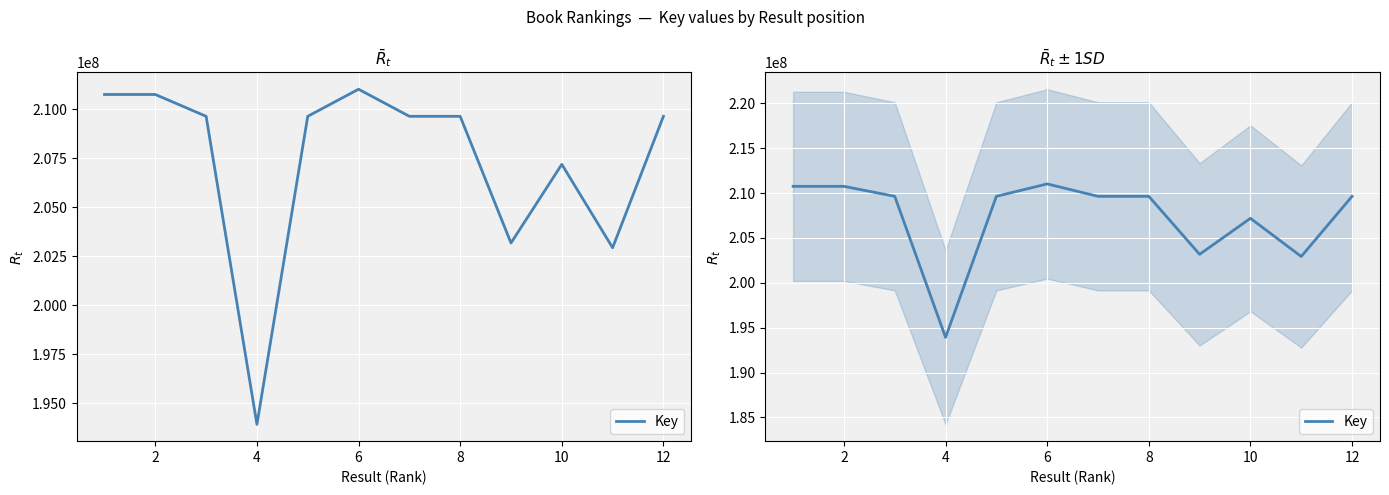

What is the difference between the values at 2 and 8?

1112835